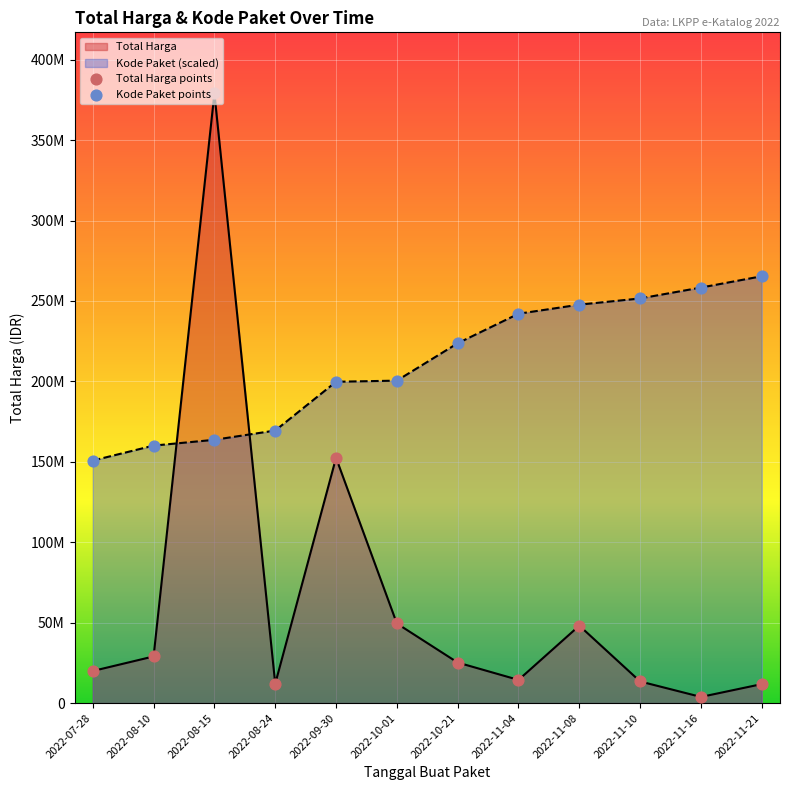

What are all the series names shown in the legend?

Total Harga, Kode Paket